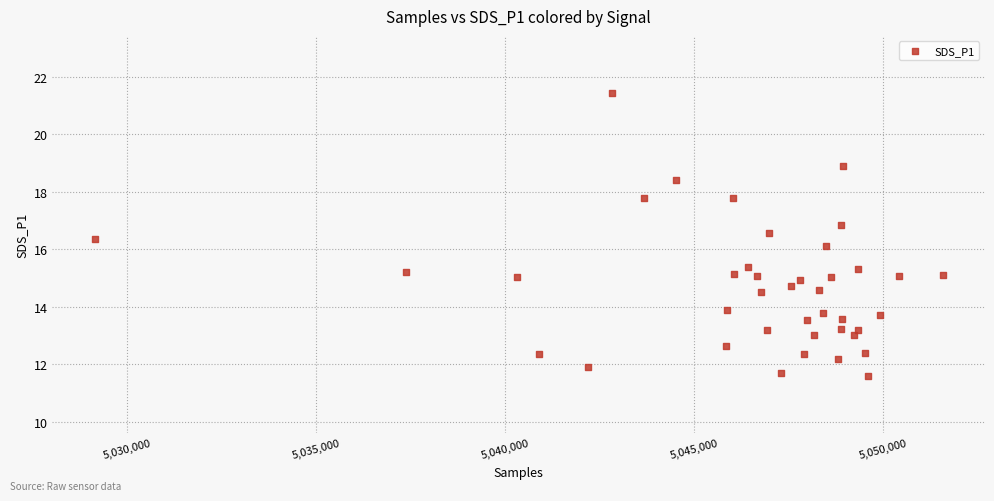

What is the range of Y values (max minus min)?

9.8